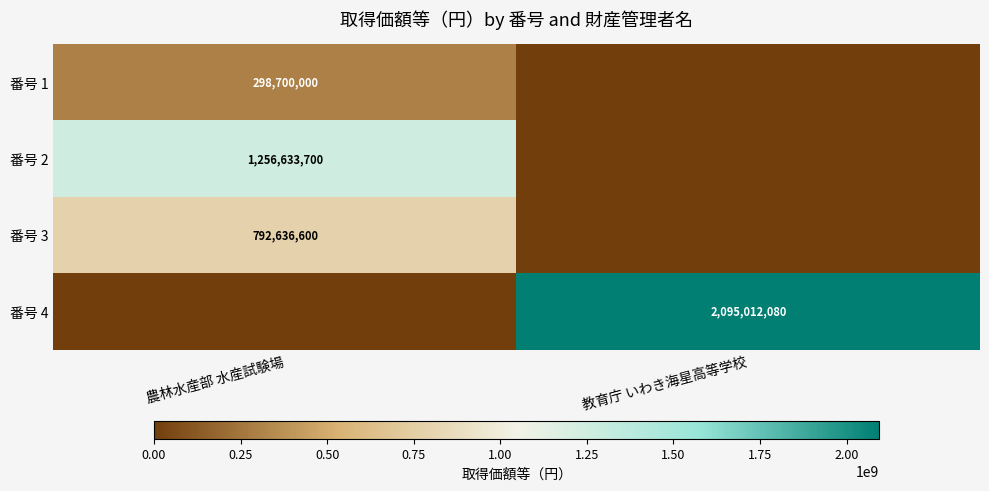

Is it true that 番号 4 equals 2095012080 at 教育庁 いわき海星高等学校?

True